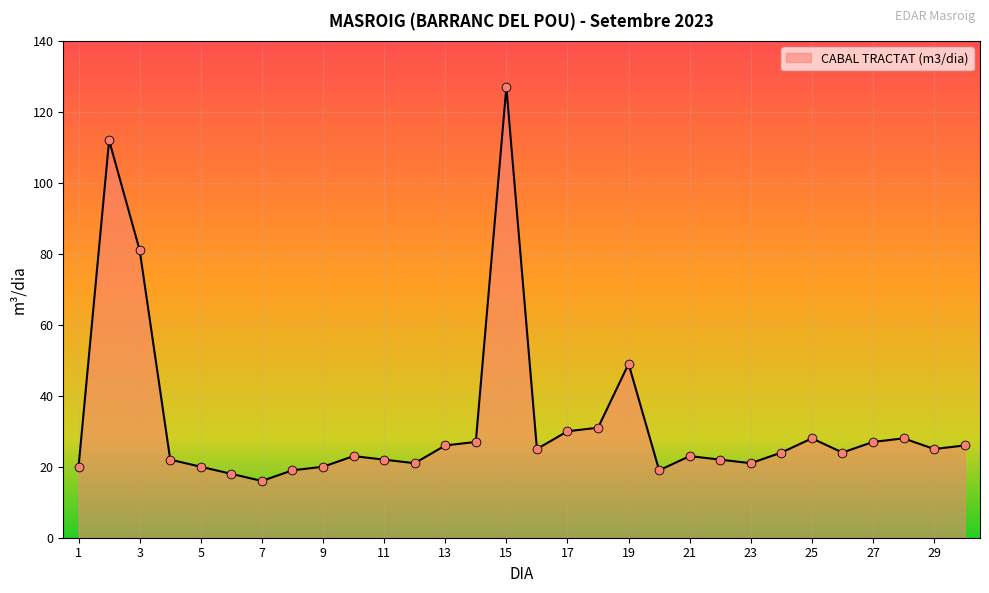

What is the greatest value displayed?

127